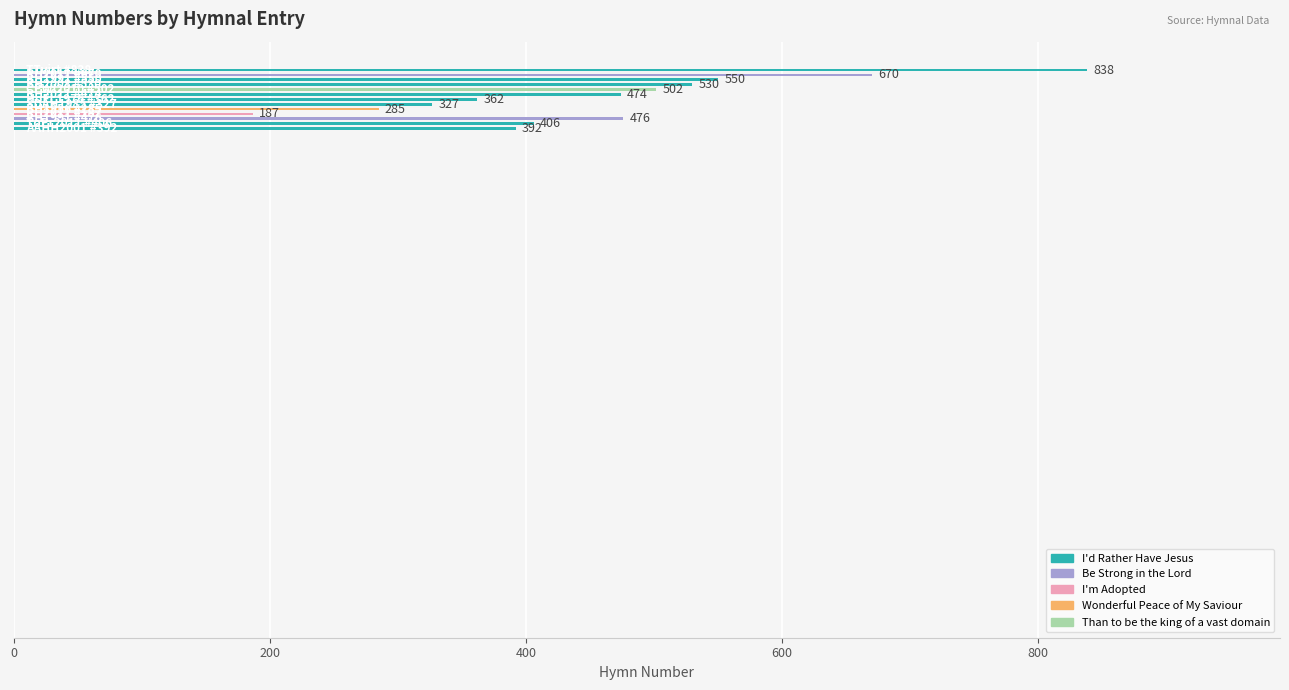

How many series are shown in this chart?

1